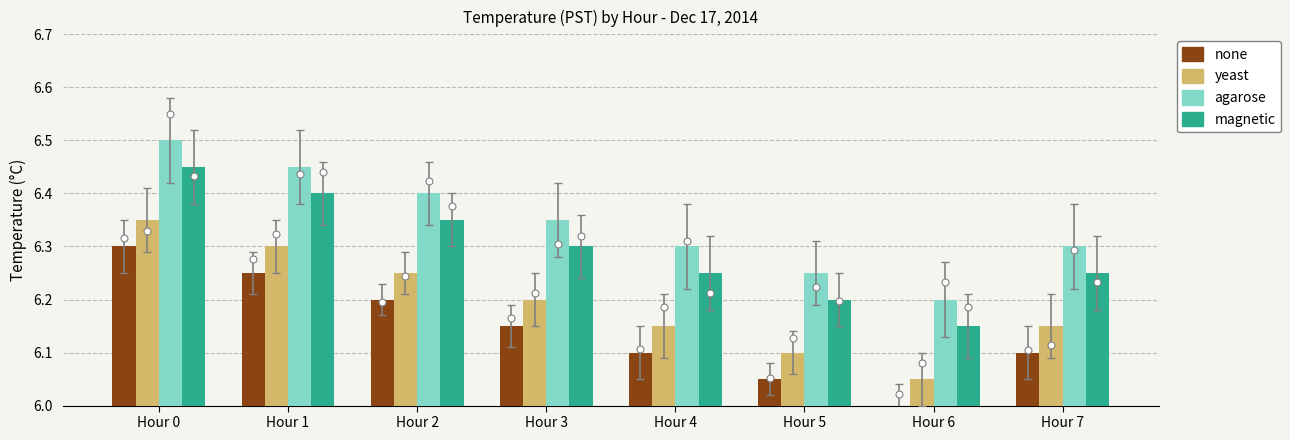

What is the total value across all series at Hour 1?

25.4